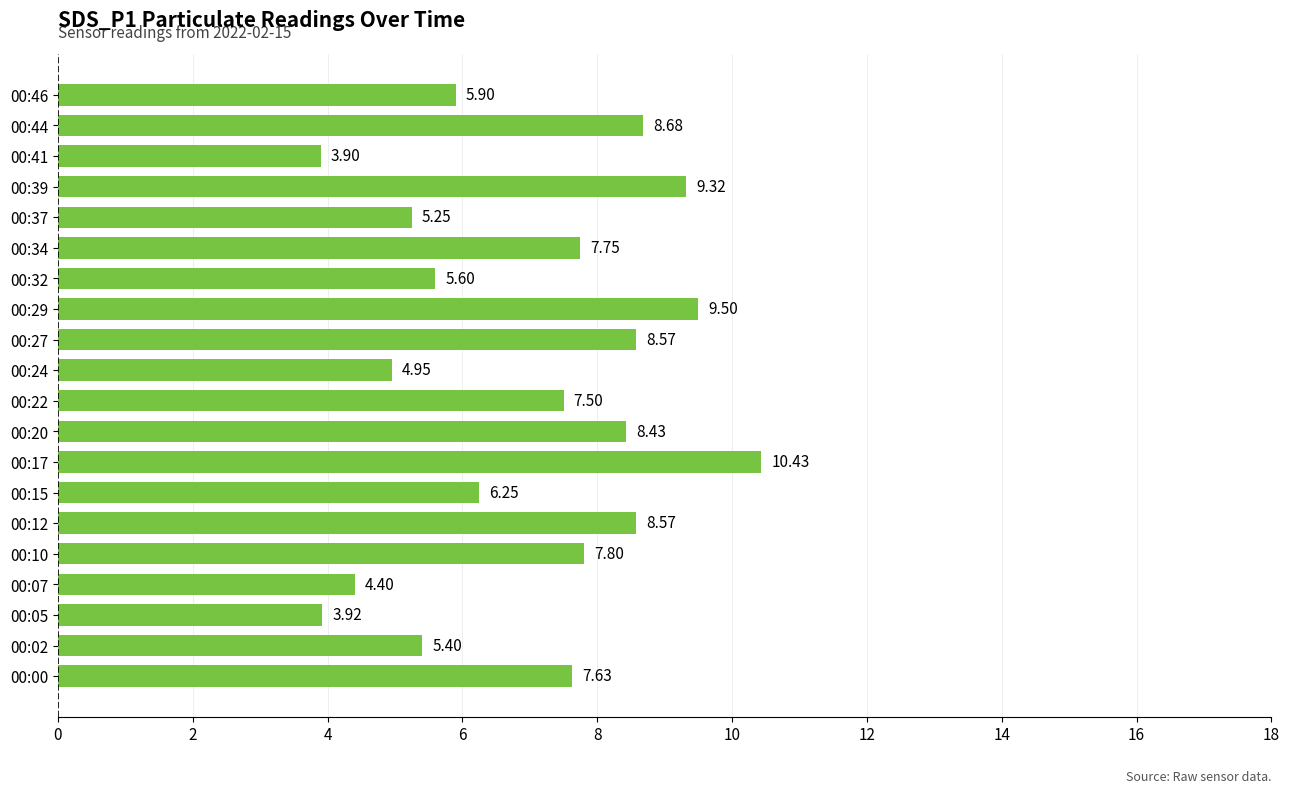

What is the greatest value displayed?

10.4